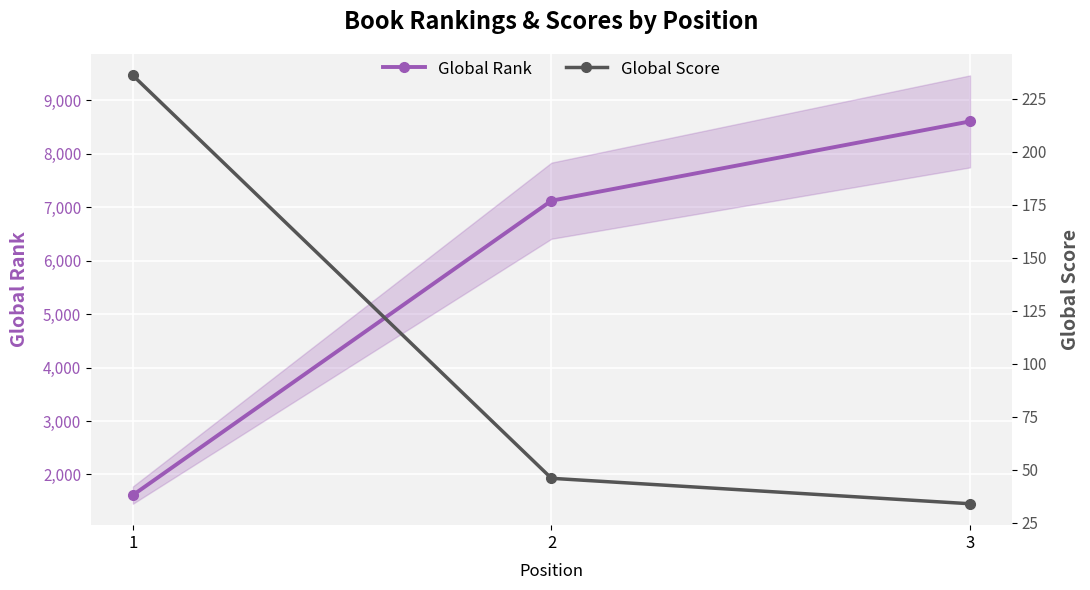

Rank the series at 2 from lowest to highest value.

Global Score, Global Rank